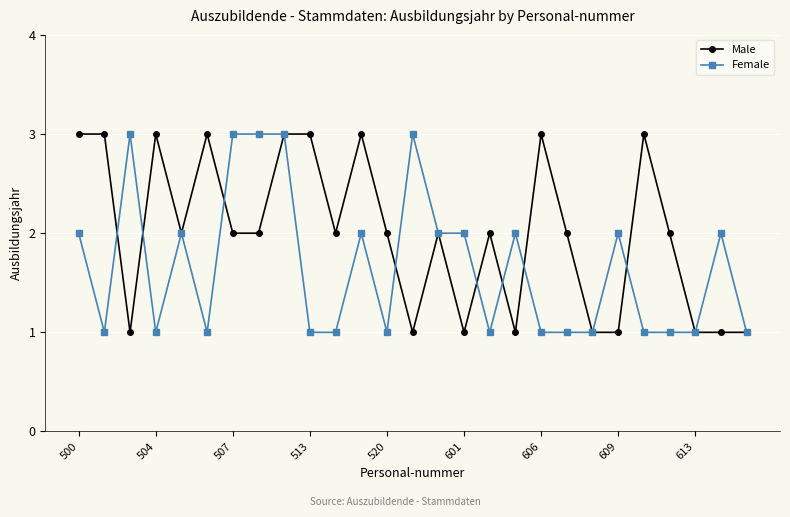

List the series in order of their overall mean, lowest first.

Female, Male